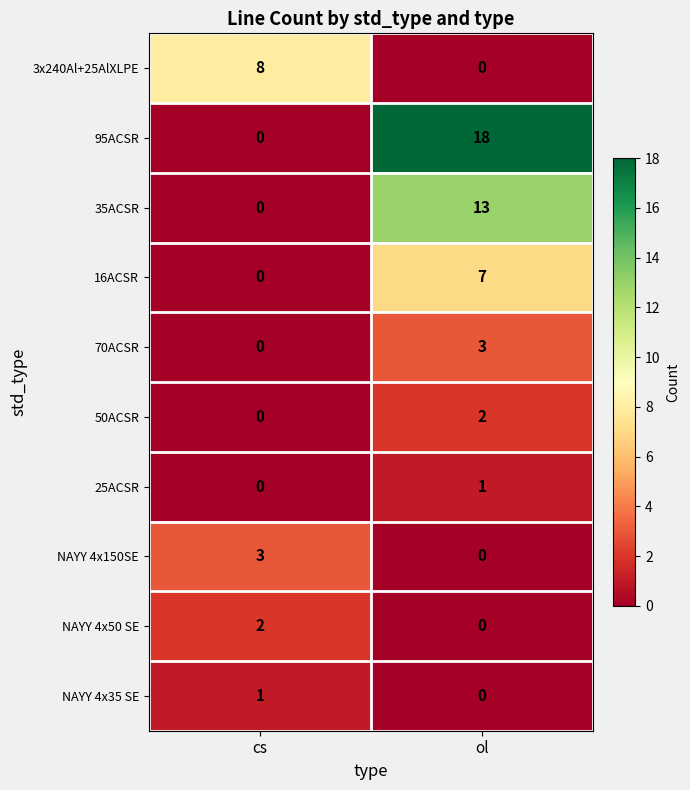

List the labels in order of NAYY 4x150SE value, smallest first.

ol, cs